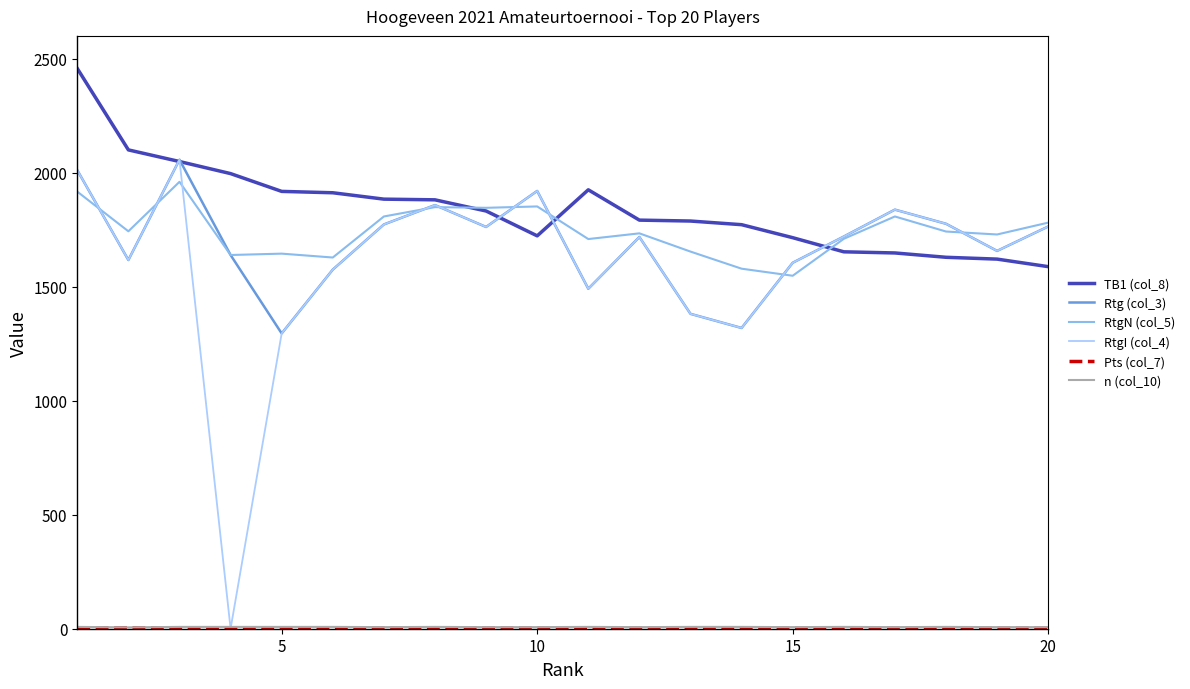

In RtgI (col_4), how many points are higher than both neighbors (excluding endpoints)?

5